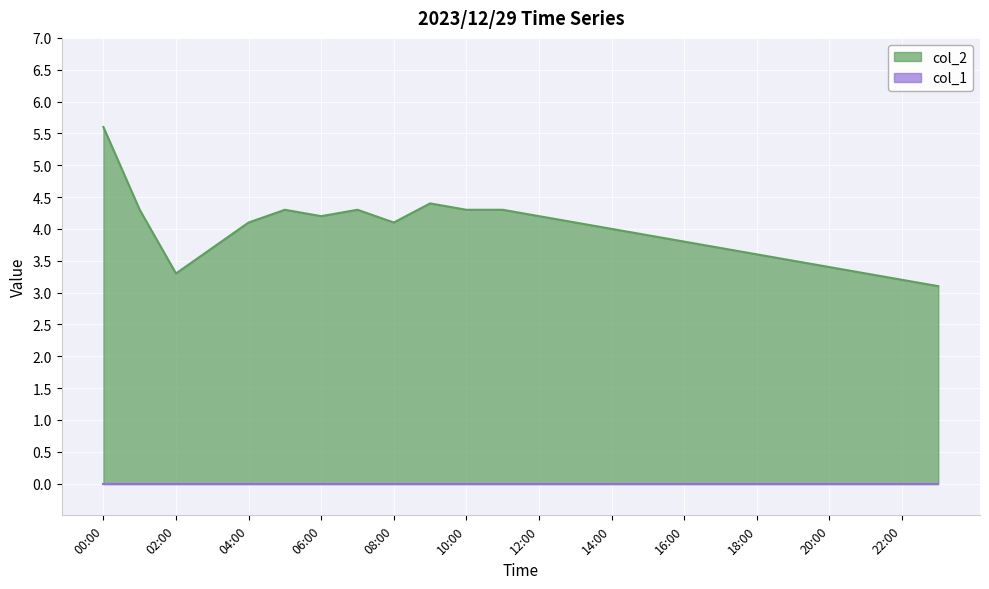

True or false: the data shows 1.8 at 15:00.

False